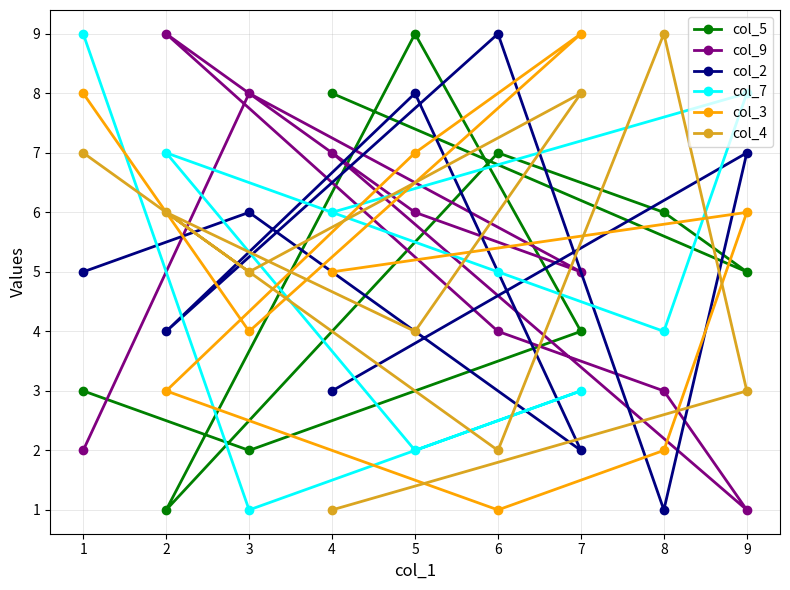

What is the difference between the highest and lowest values at 5?

7